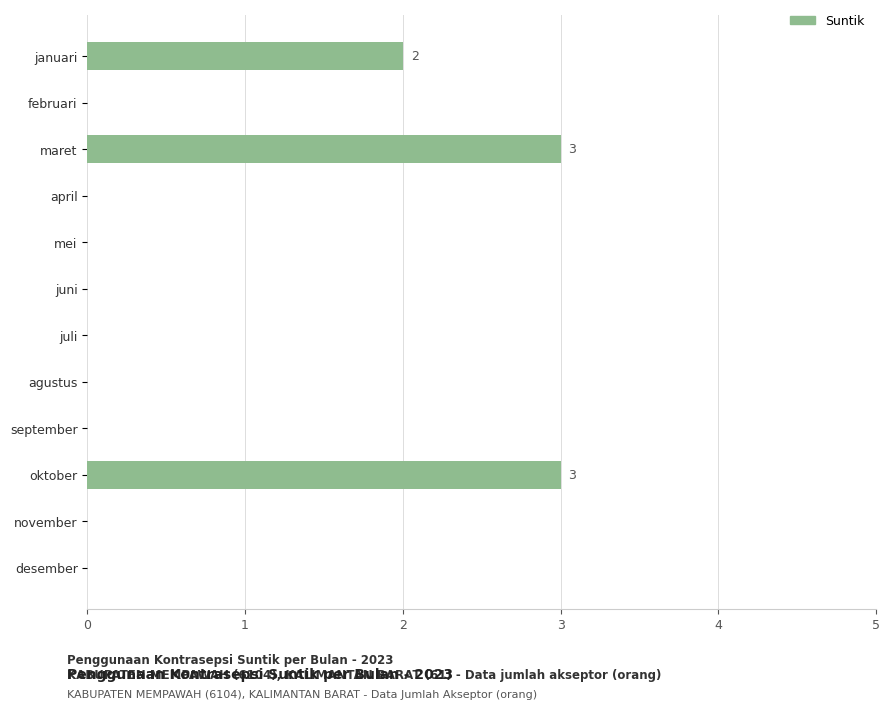

True or false: the data shows -2 at september.

False